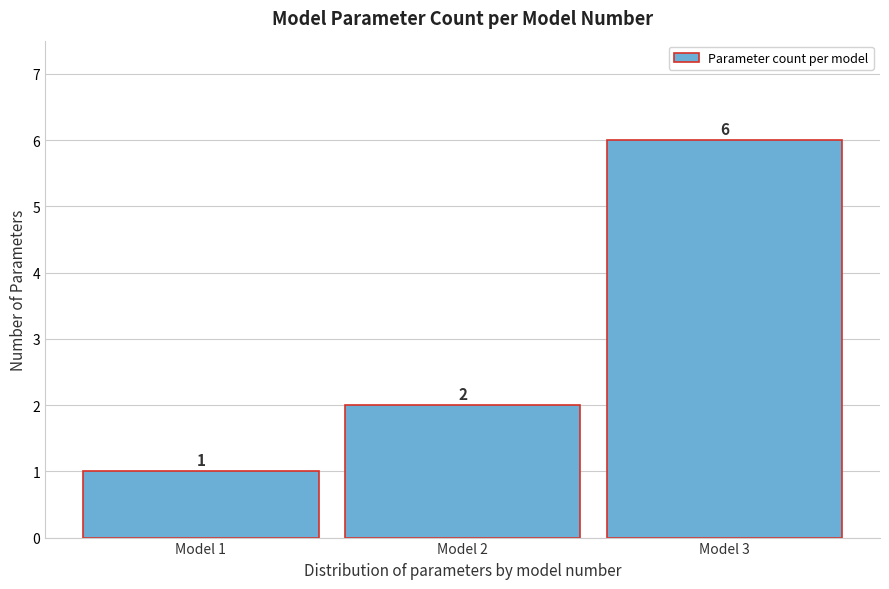

Reading left to right, list every bar in this chart as the range it spans on the x-axis followed by its height.

0.5 to 1.5: 1
1.5 to 2.5: 2
2.5 to 3.5: 6